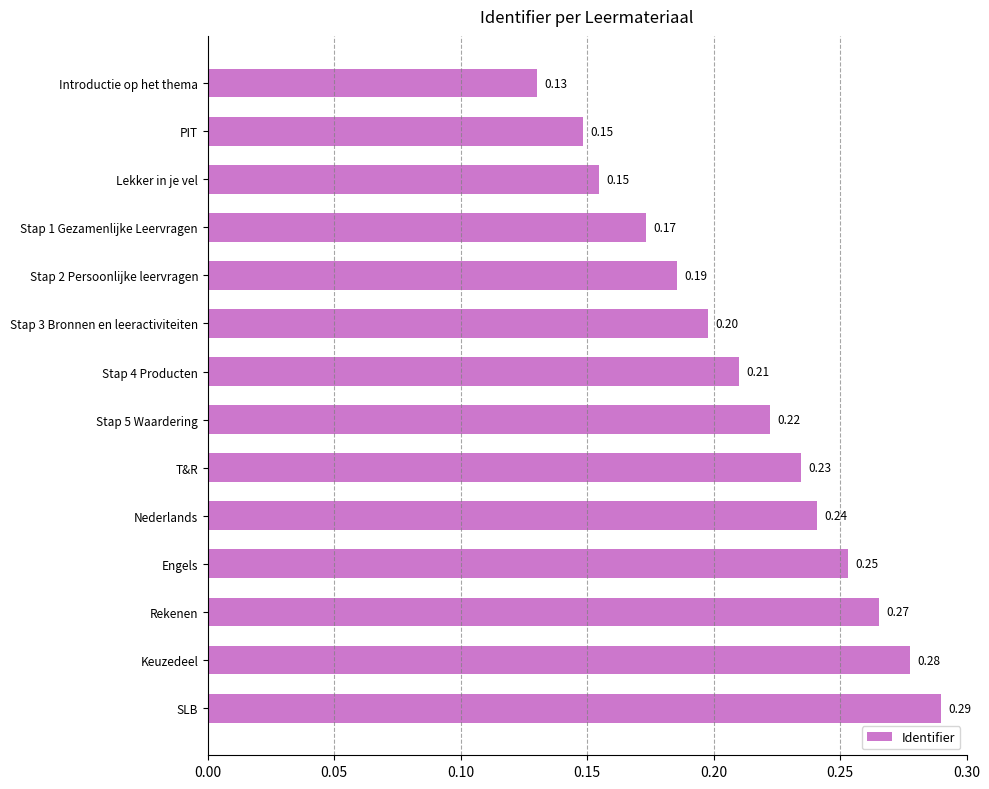

Between Stap 1 Gezamenlijke Leervragen and Keuzedeel, which is larger?

Keuzedeel